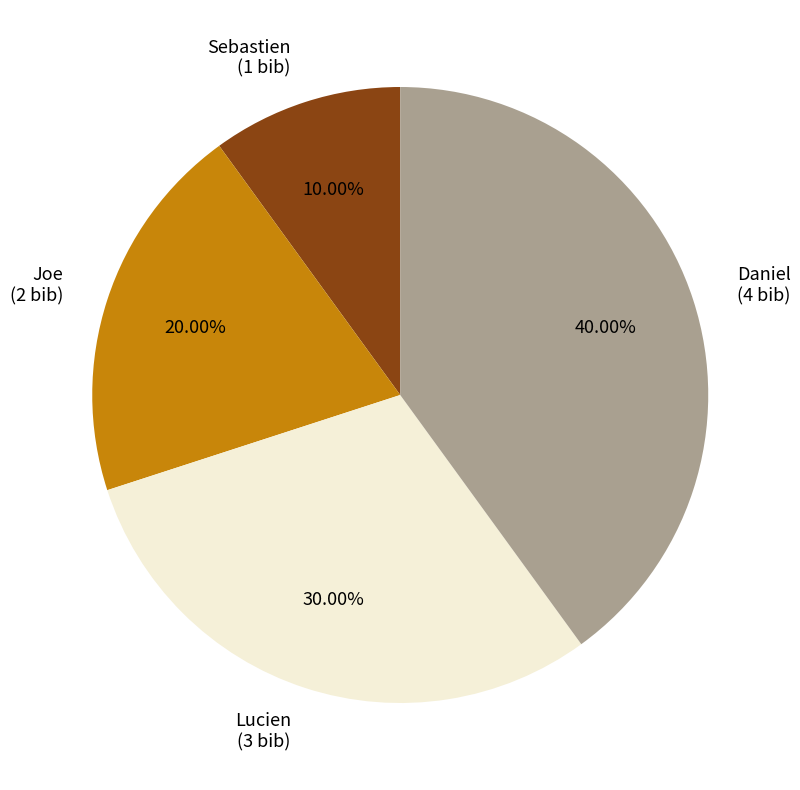

Does any single category account for the majority?

No